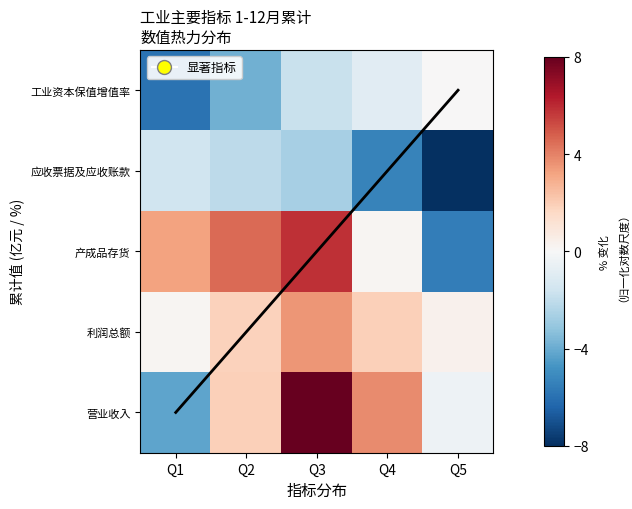

How many negative values does the 产成品存货 series have?

1